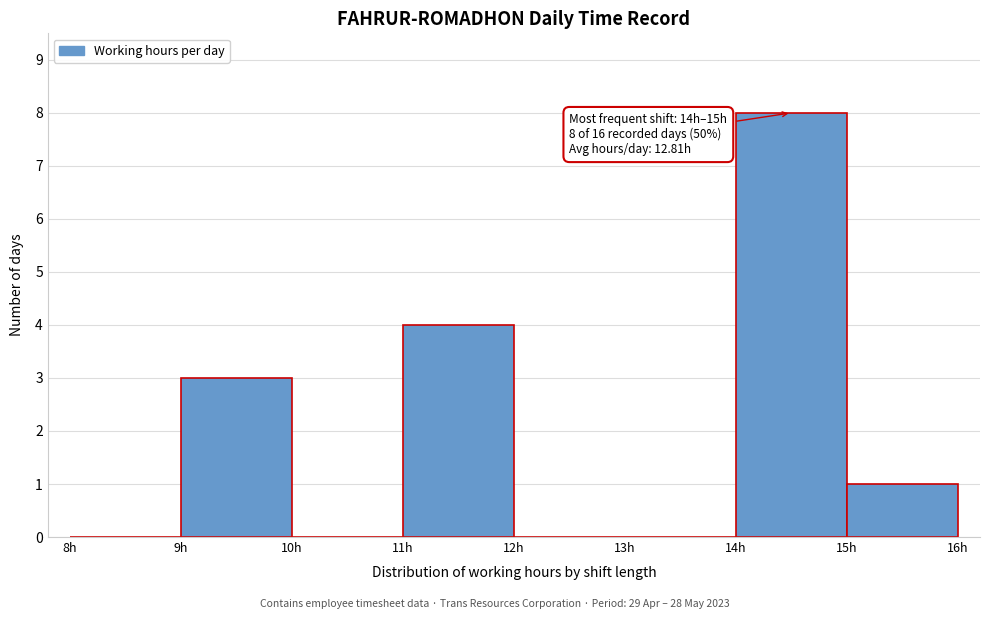

Over which range of the x-axis is the bar tallest?

14 to 15